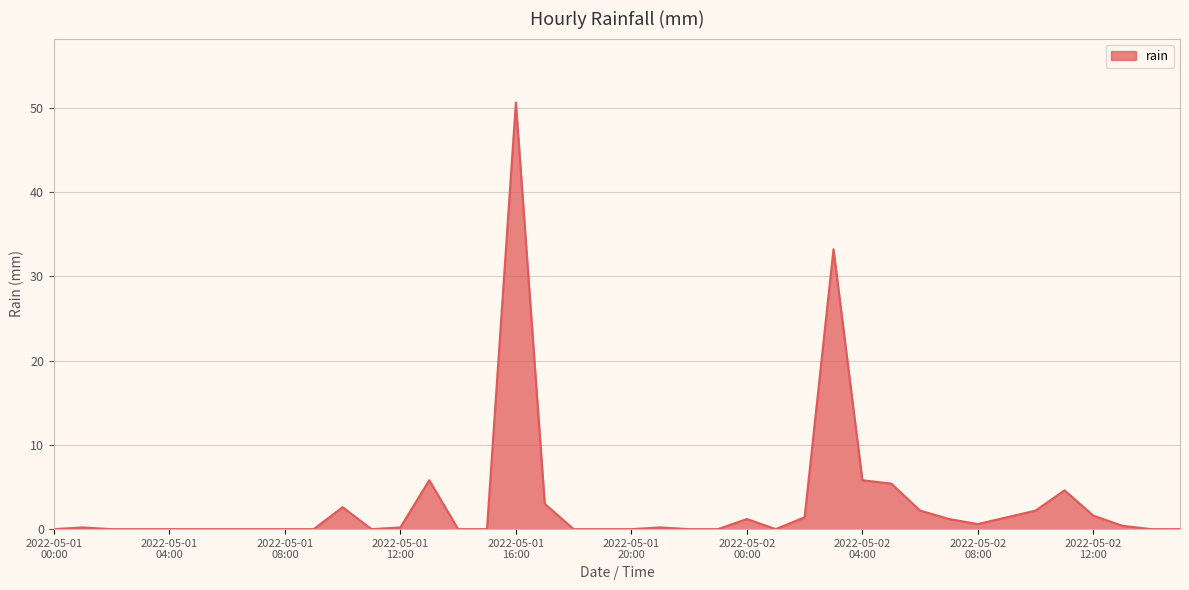

What is the difference between the maximum and minimum values?

50.6